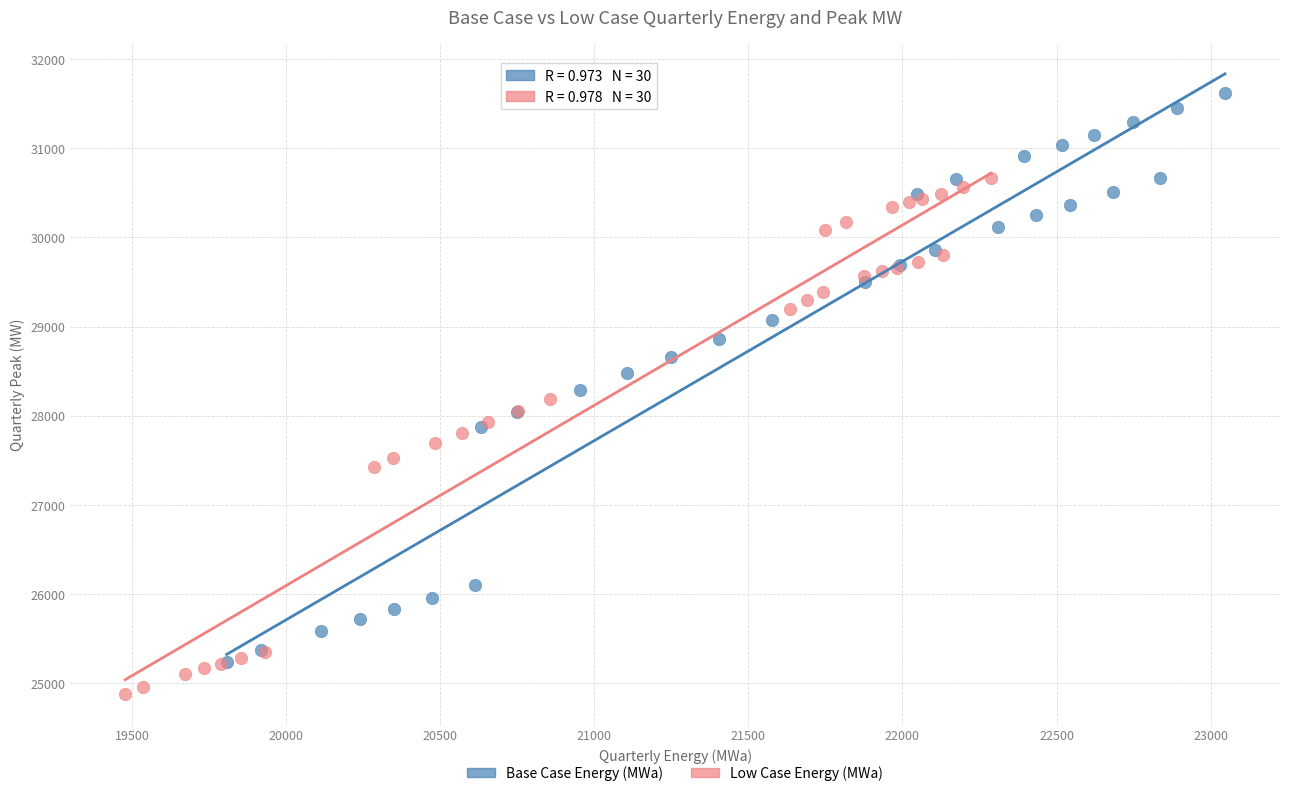

Which series has the largest Y range (max minus min)?

Base Case Energy (MWa)